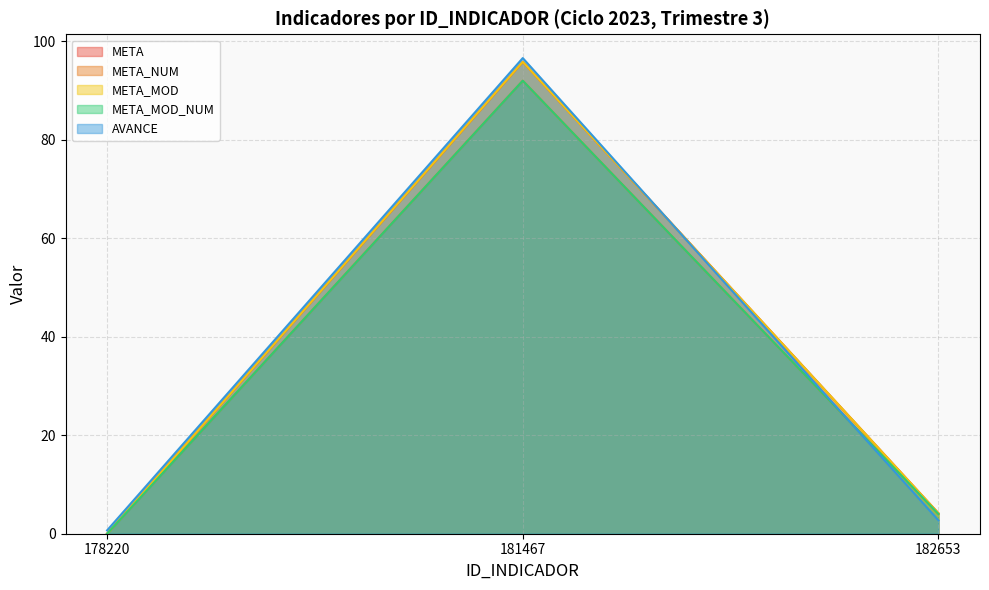

Rank the categories by META_MOD value from highest to lowest.

181467, 182653, 178220